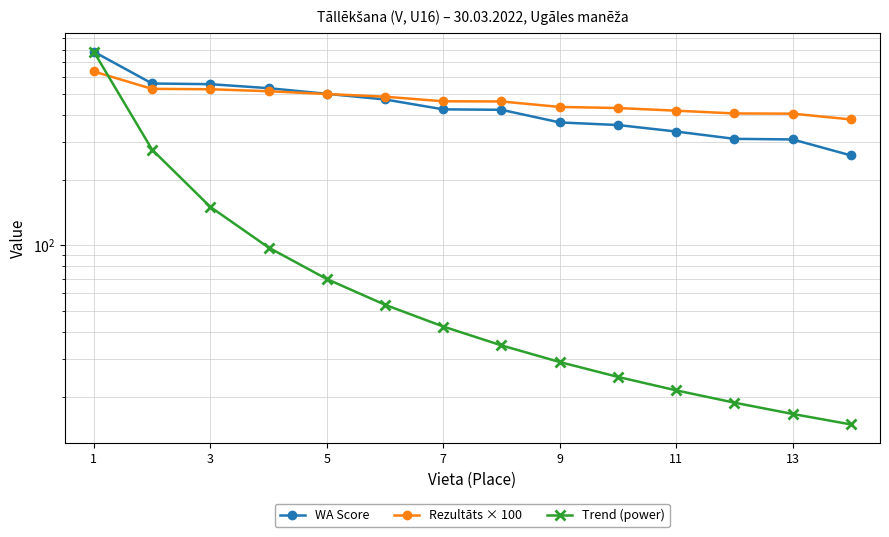

Does the chart display data point markers on the line(s)?

Yes